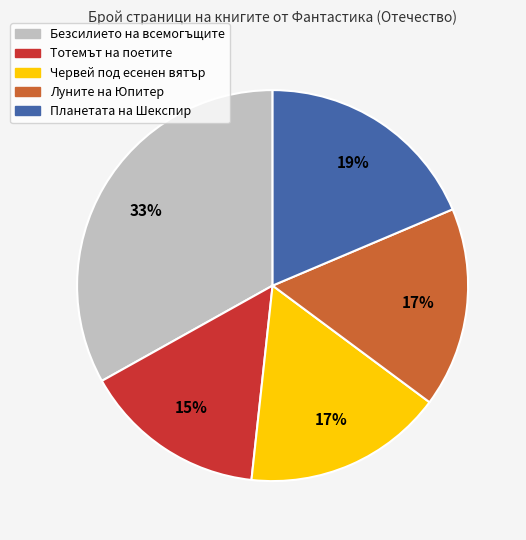

Do Червей под есенен вятър and Луните на Юпитер together represent more than half of the pie?

No